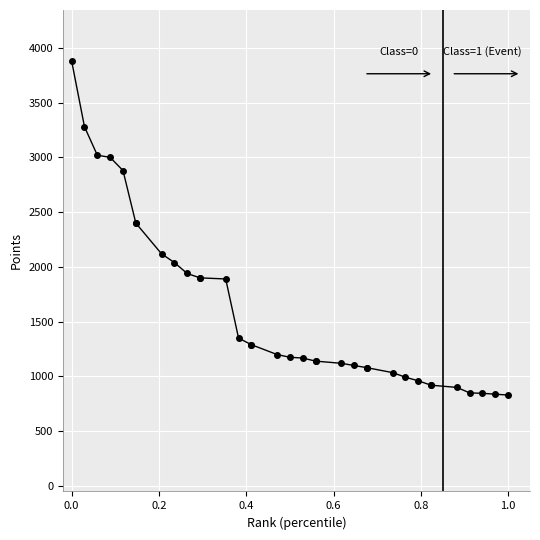

What is the smallest value displayed?

830